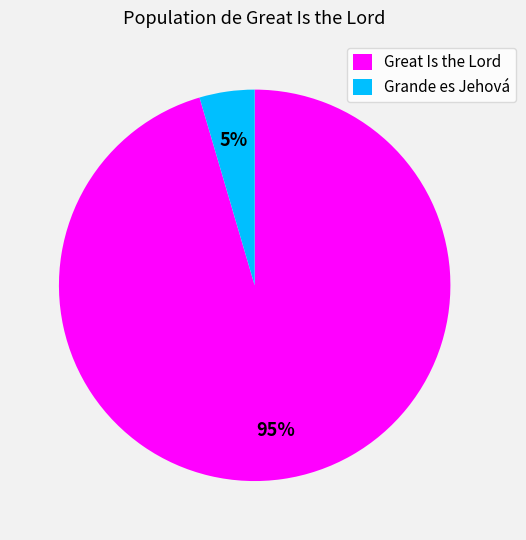

Does any single category account for the majority?

Yes